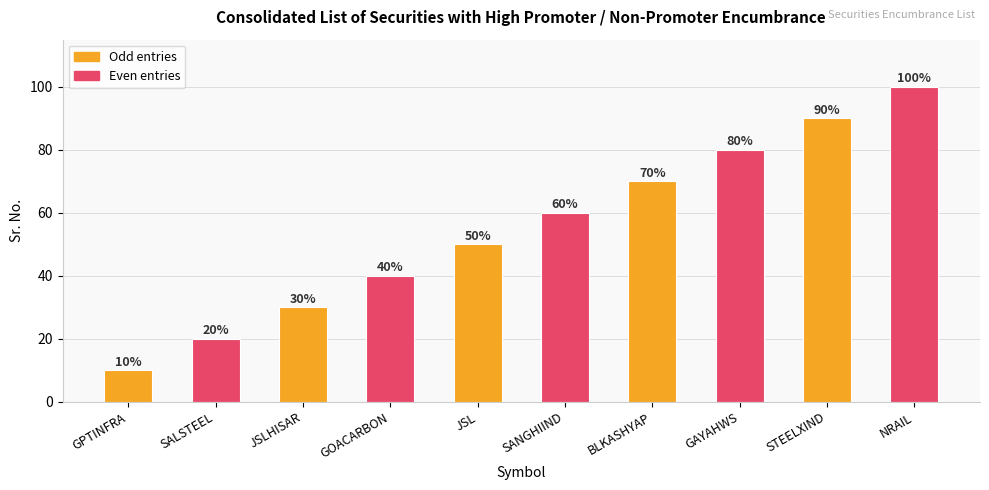

How many bars are there in total?

10